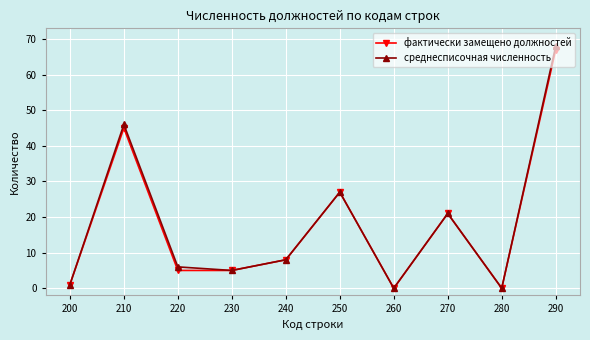

What value does the фактически замещено должностей series have at 230?

5